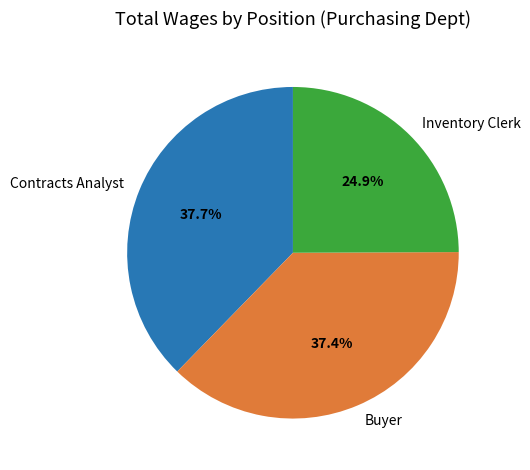

Count the number of slices in the pie.

3